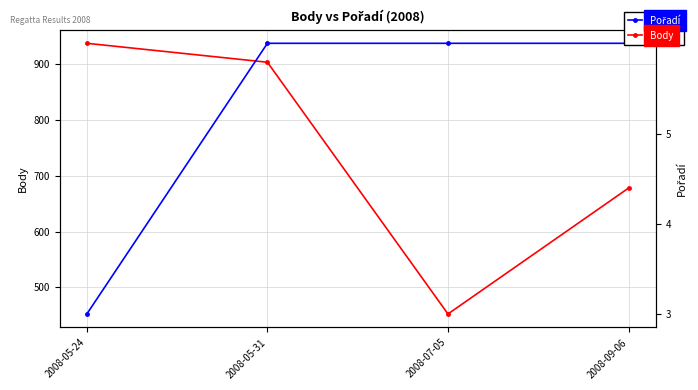

Which category has the highest value in the Body series?

2008-05-24